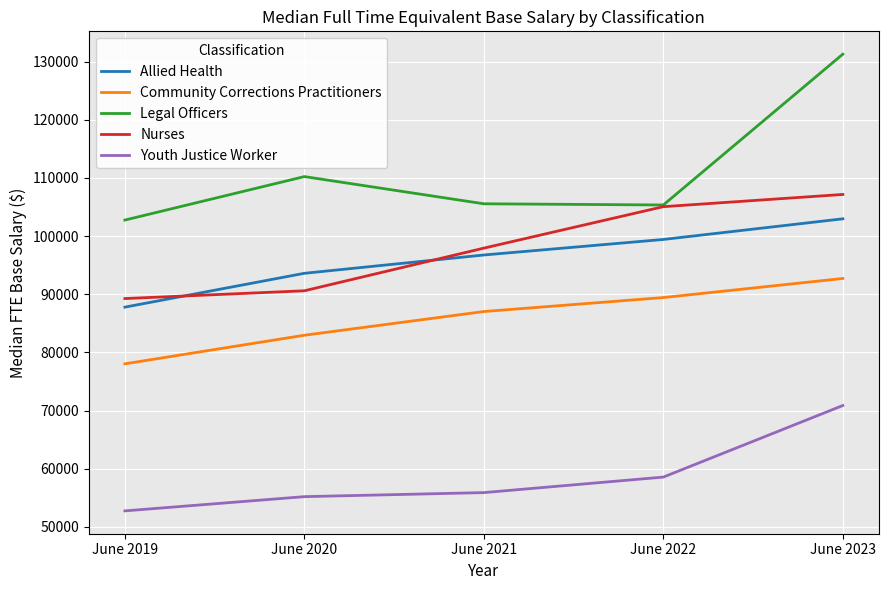

List the labels in order of Nurses value, smallest first.

June 2019, June 2020, June 2021, June 2022, June 2023